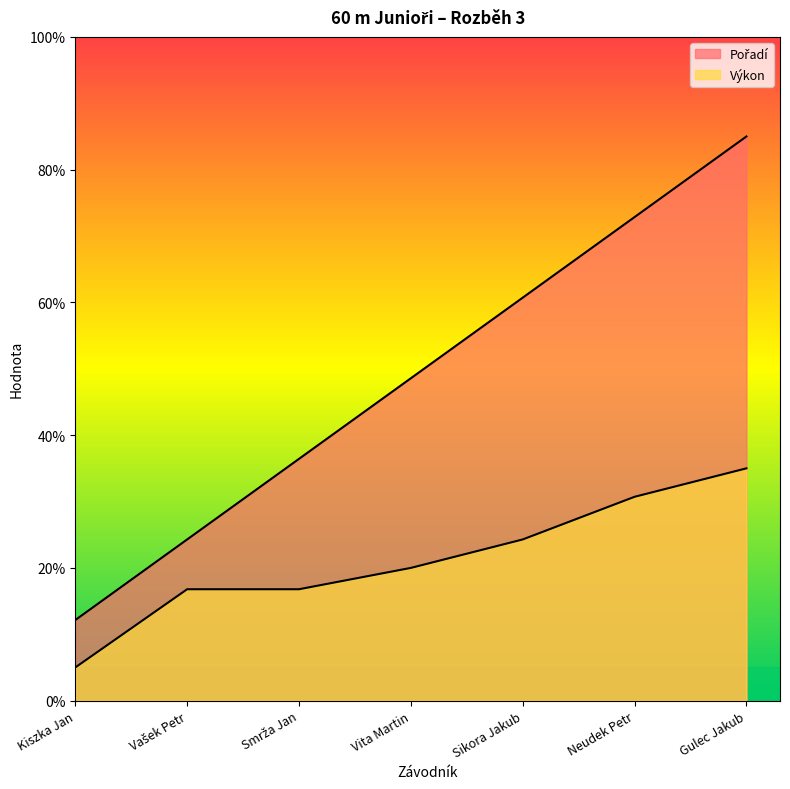

What is the spread (max minus min) of values at Vašek Petr?

7.5